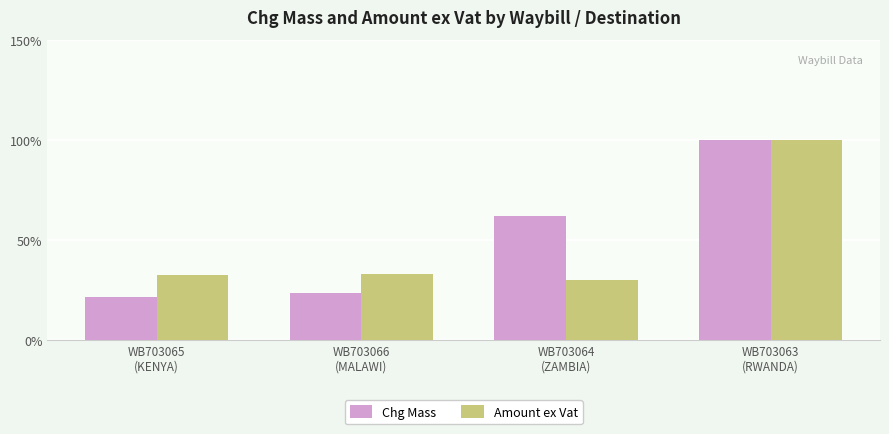

Reading right to left, extract all data points from this chart.

Chg Mass: WB703063
(RWANDA)=100.0	WB703064
(ZAMBIA)=61.8	WB703066
(MALAWI)=23.6	WB703065
(KENYA)=21.3
Amount ex Vat: WB703063
(RWANDA)=100.0	WB703064
(ZAMBIA)=29.8	WB703066
(MALAWI)=33.3	WB703065
(KENYA)=32.5